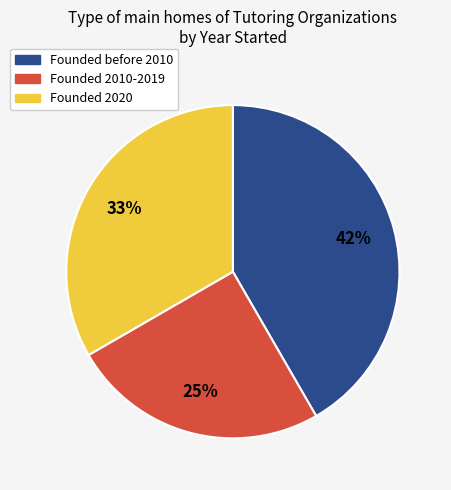

To the nearest percent, what is the average slice percentage?

33%